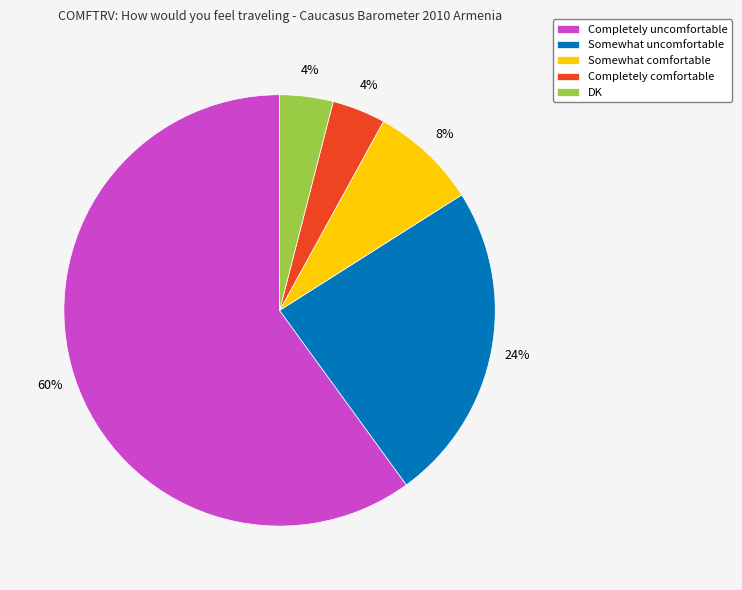

The Somewhat comfortable slice represents 8% of the pie. True or false?

True